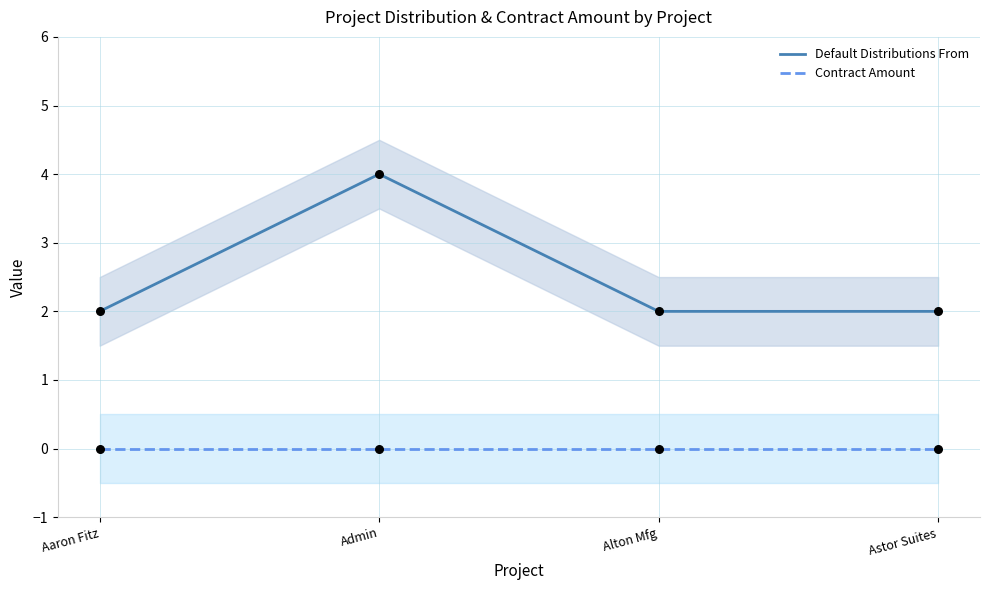

Which series has the widest spread of Y values?

Default Distributions From